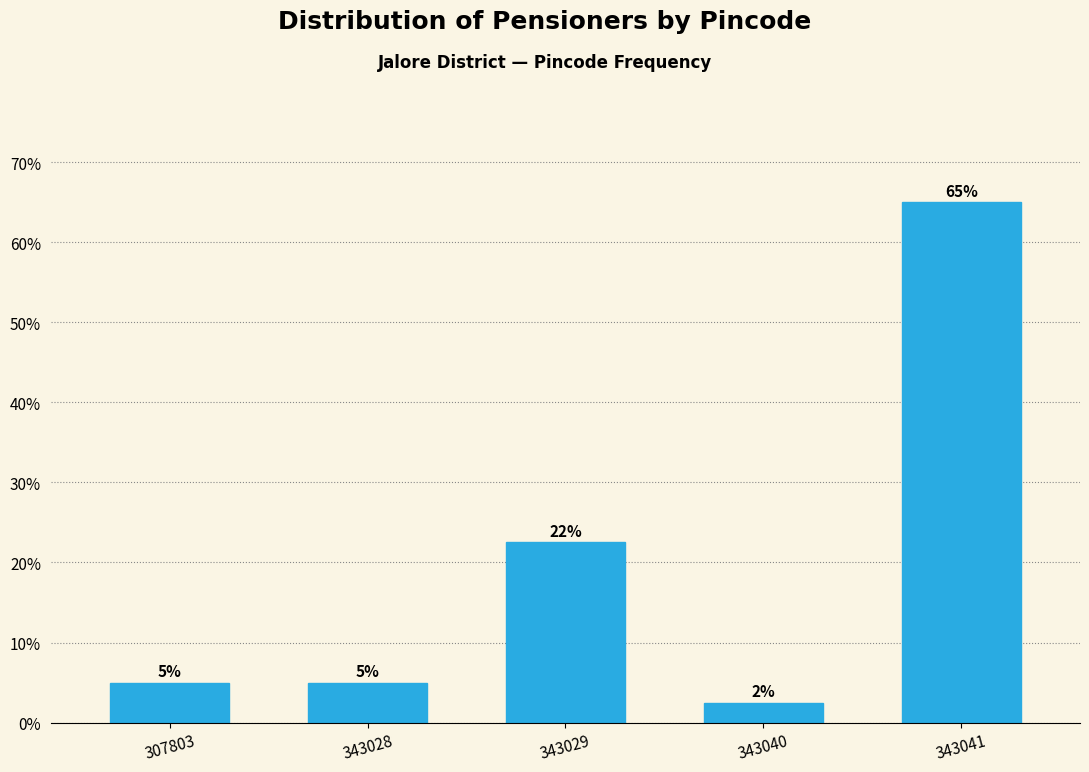

What is the difference between the maximum and second lowest values?

60.0